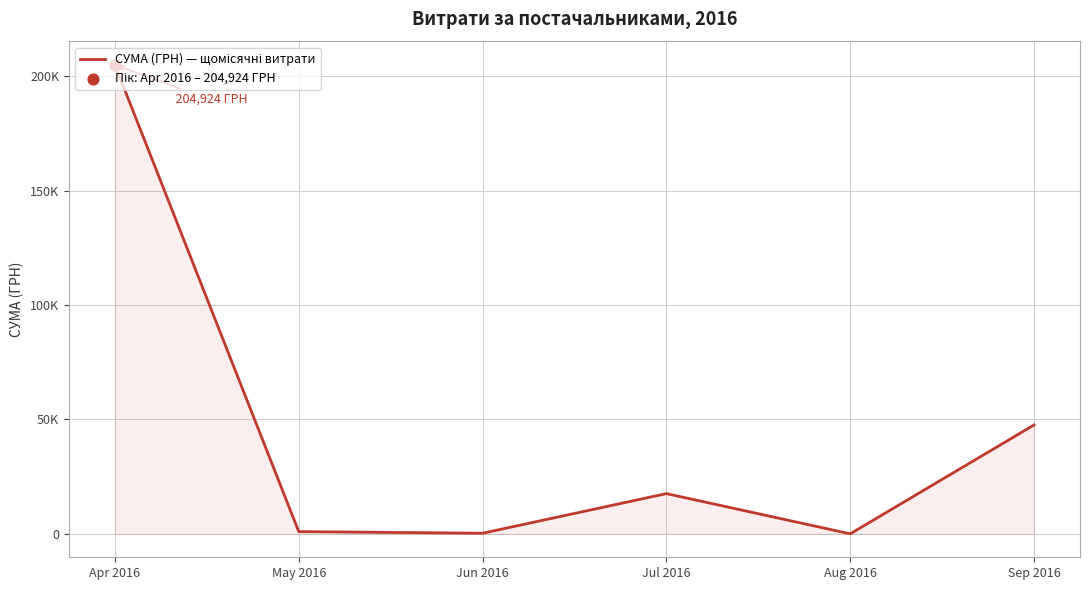

Is this an area chart (filled region under the line)?

Yes